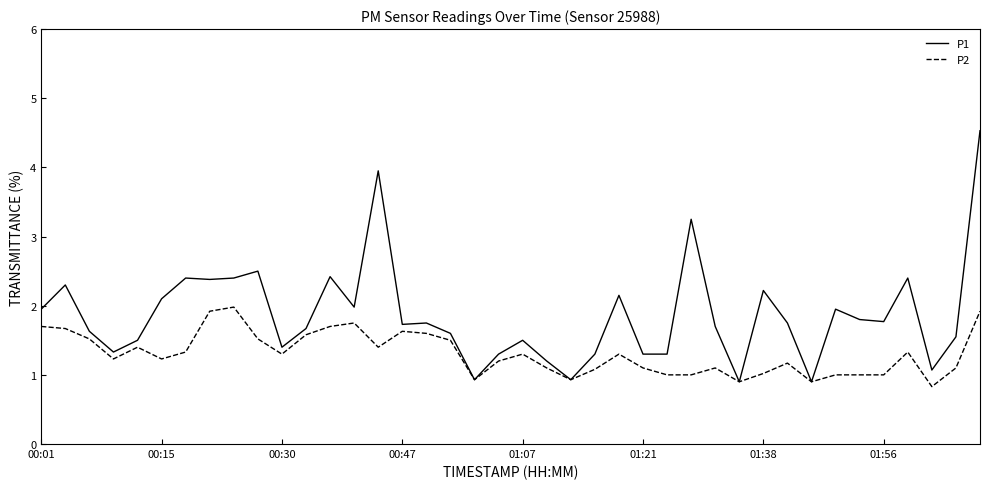

Which series has the largest total across all categories?

P1